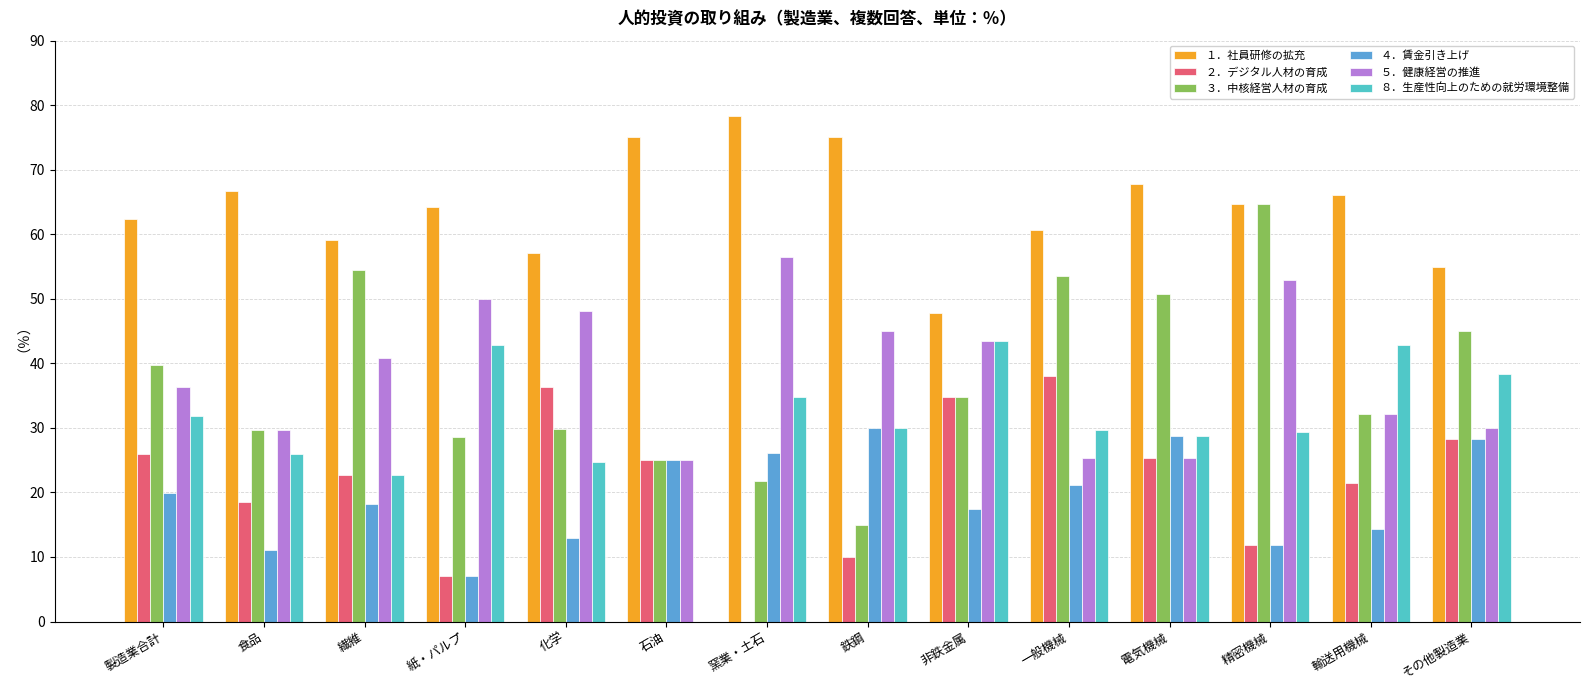

Is it true that ８．生産性向上のための就労環境整備 equals 15.6 at 化学?

False